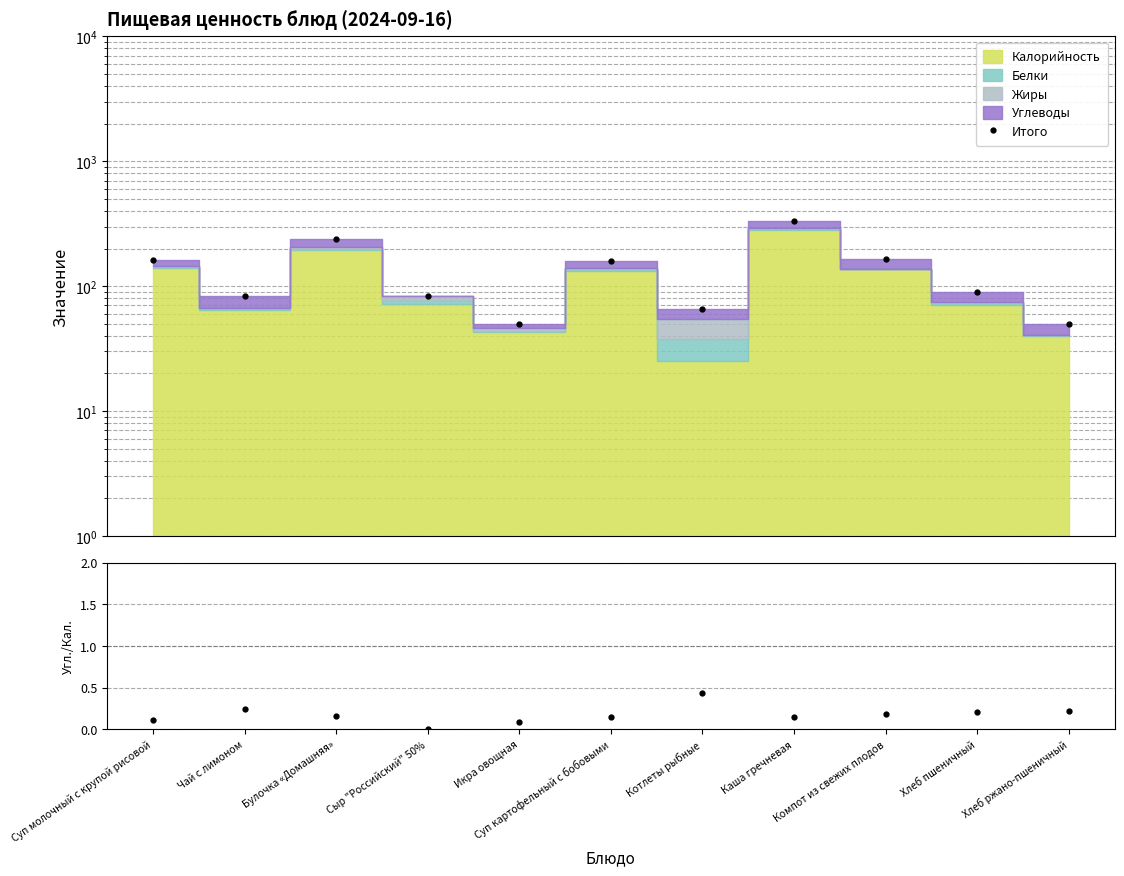

Which series changed the most between Компот из свежих плодов and Хлеб пшеничный?

Итого